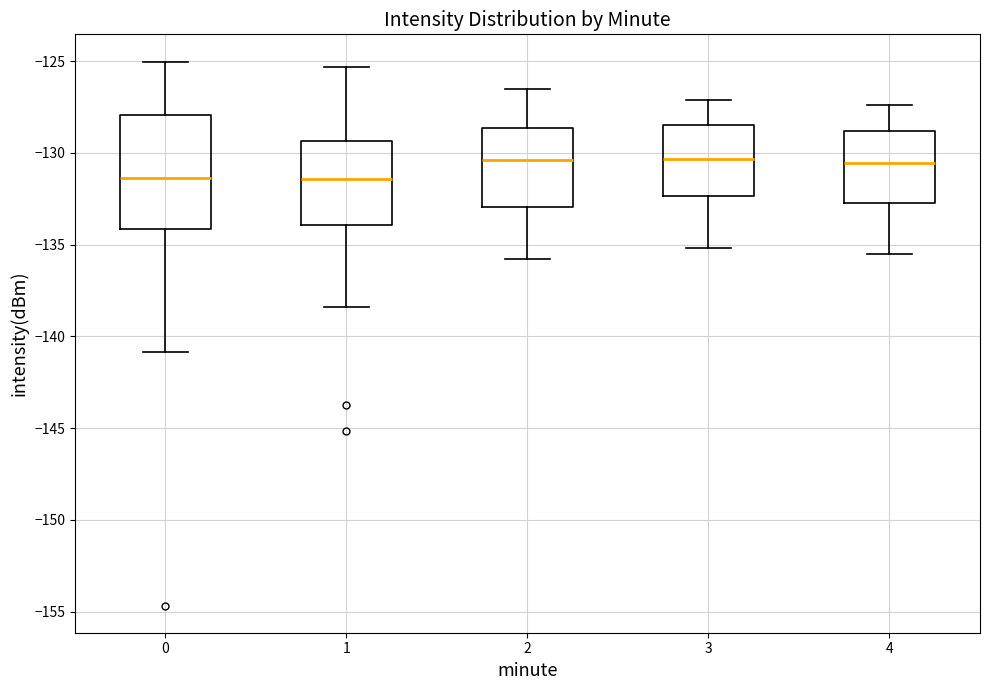

Reading left to right, transcribe this box plot: for each box, give where its median line is, the range the box spans, and where its two whiskers end, as read against the y-axis. The values are not printed on the chart, so give them approximately, as read against the axis.

0: median -131.5, box -134.0 to -128.0, whiskers -141.0 to -125.0
1: median -131.5, box -134.0 to -129.5, whiskers -138.5 to -125.5
2: median -130.5, box -133.0 to -128.5, whiskers -136.0 to -126.5
3: median -130.5, box -132.5 to -128.5, whiskers -135.0 to -127.0
4: median -130.5, box -132.5 to -129.0, whiskers -135.5 to -127.5